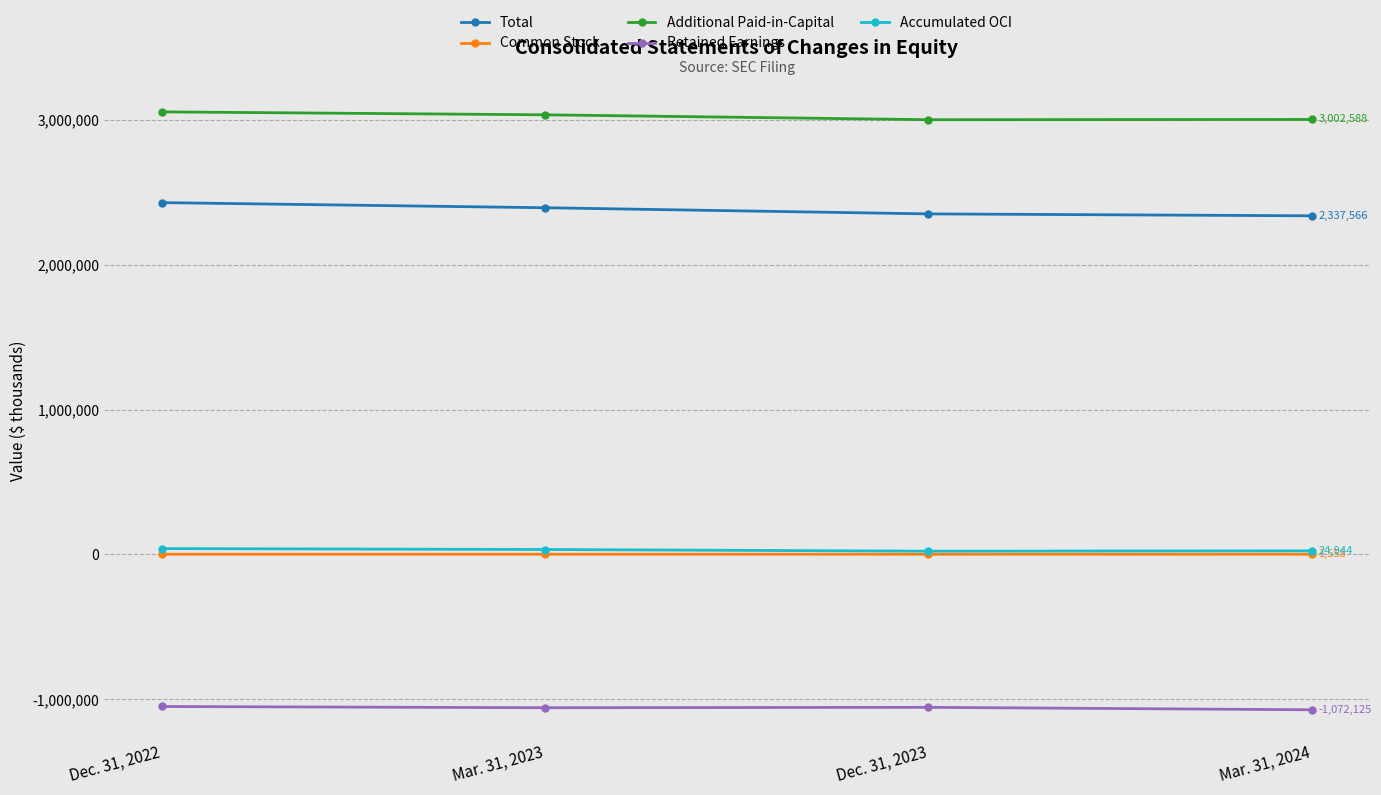

What is the value of the Retained Earnings point at the 3rd from the left?

-1055183